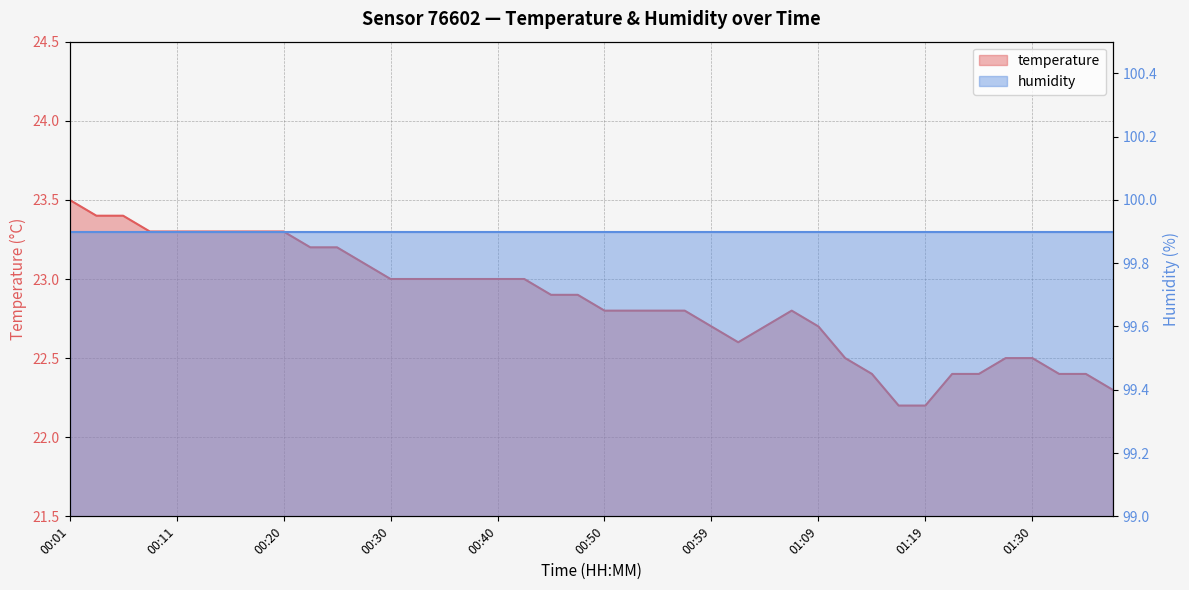

True or false: the data has more than 0 interior local peaks.

True